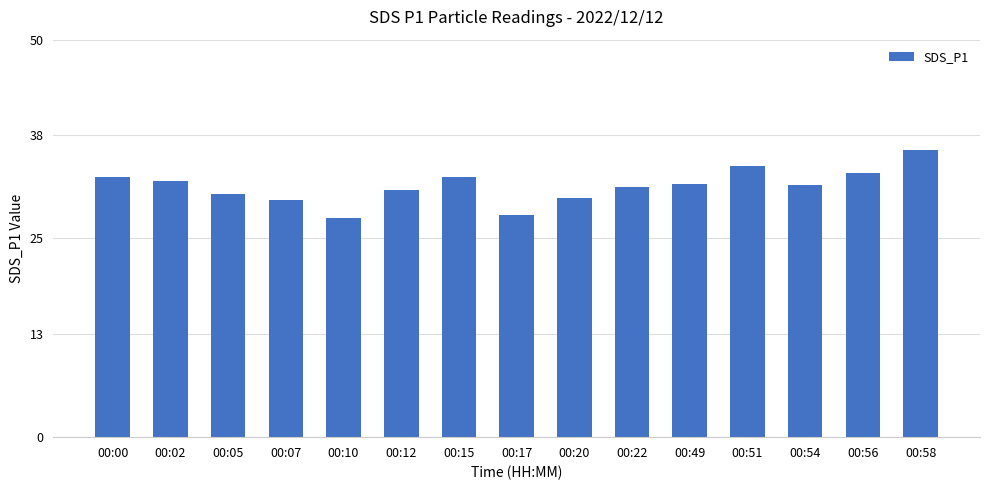

What is the value of the 9th bar from the left?

30.1